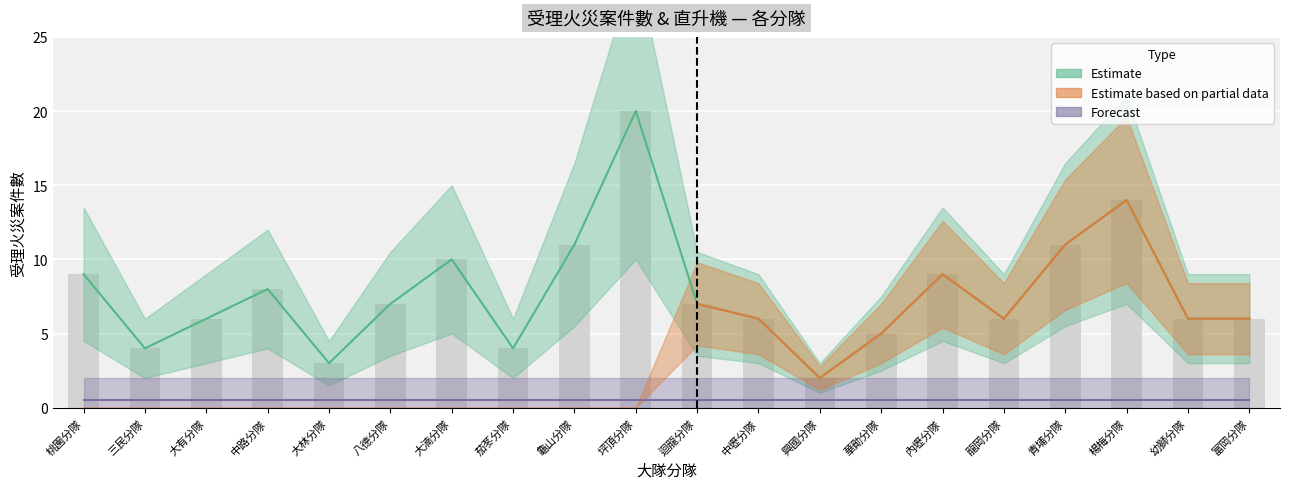

Is it true that the value at 龜山分隊 is 19?

False